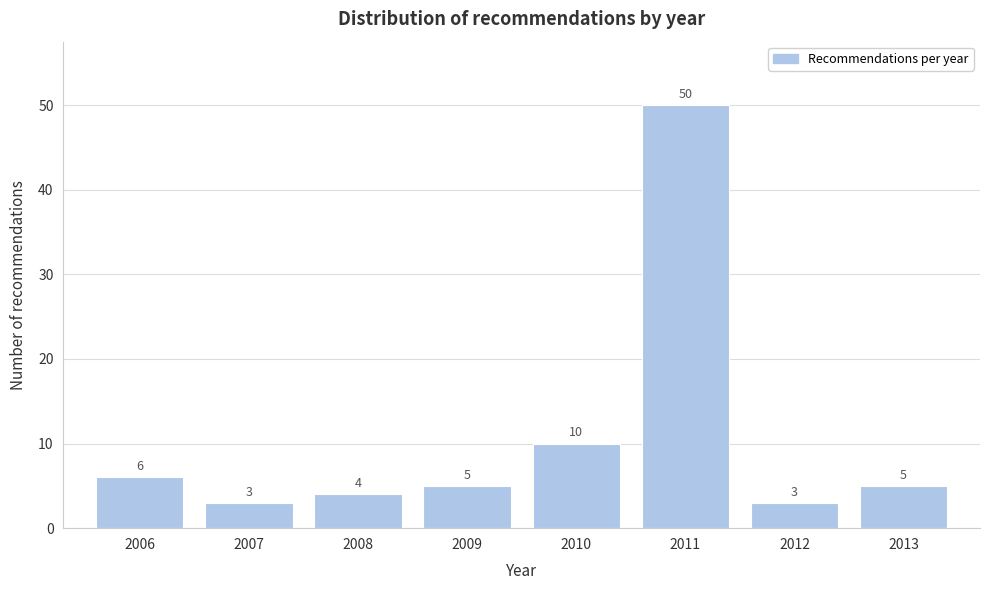

Reading right to left, list all the values displayed in this chart.

5	3	50	10	5	4	3	6